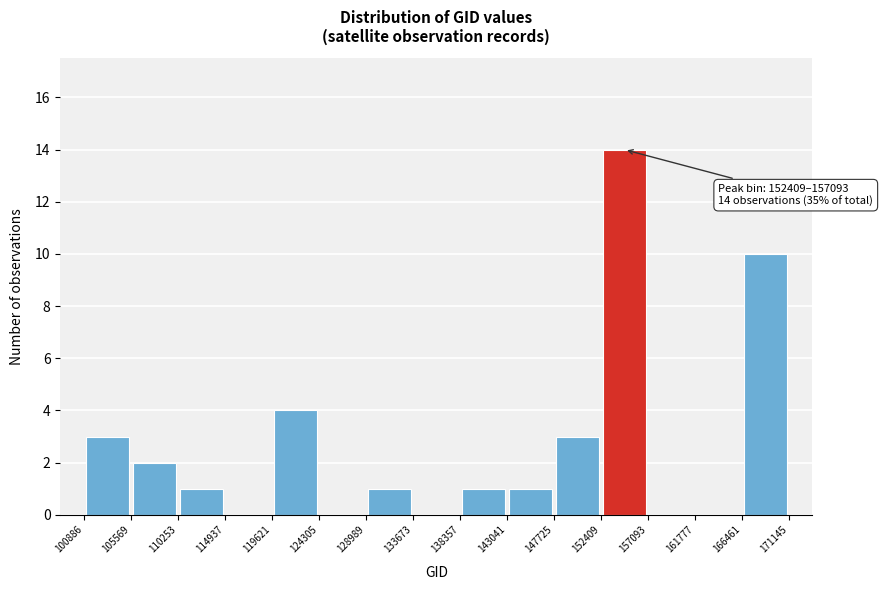

Over which range of the x-axis is the bar tallest?

152409 to 157093